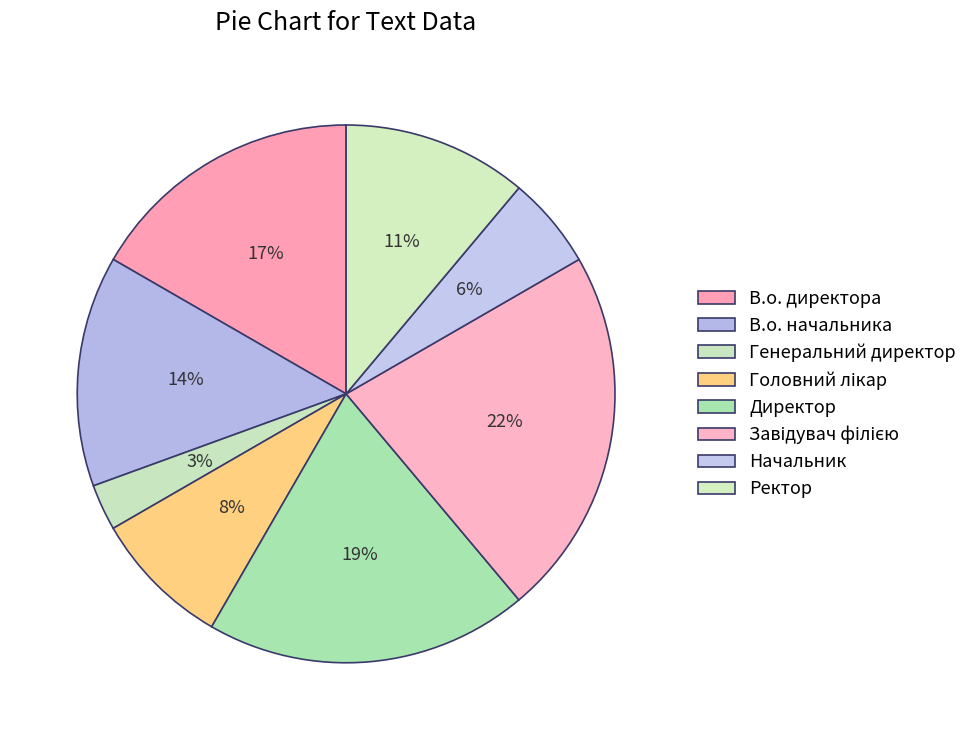

Is Директор the majority of the pie?

No